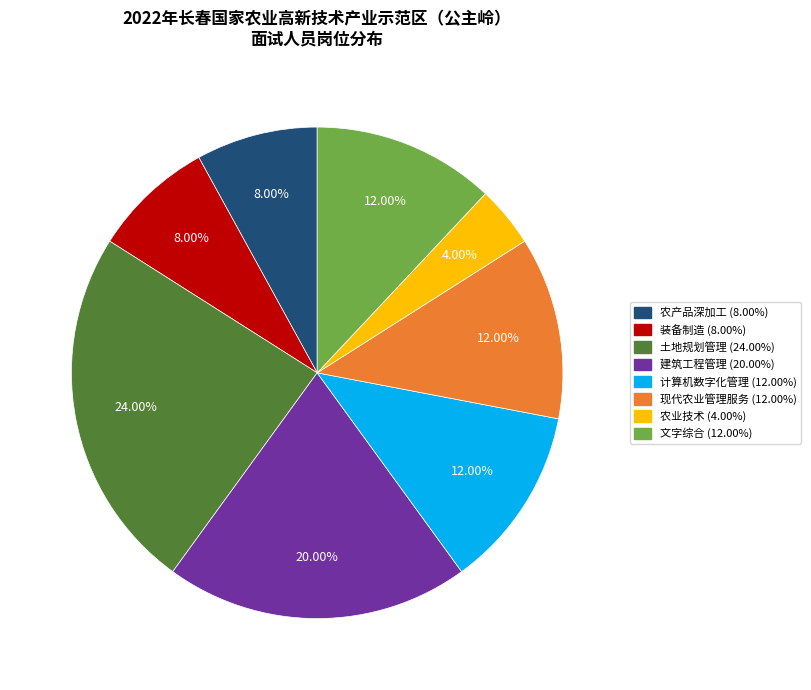

How many segments does this pie chart have?

8